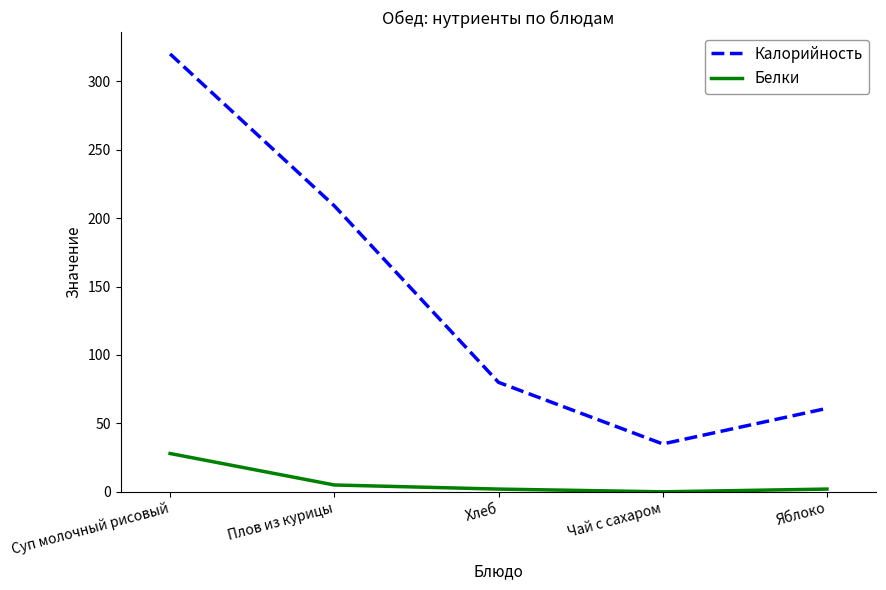

Is this an area chart (filled region under the line)?

No